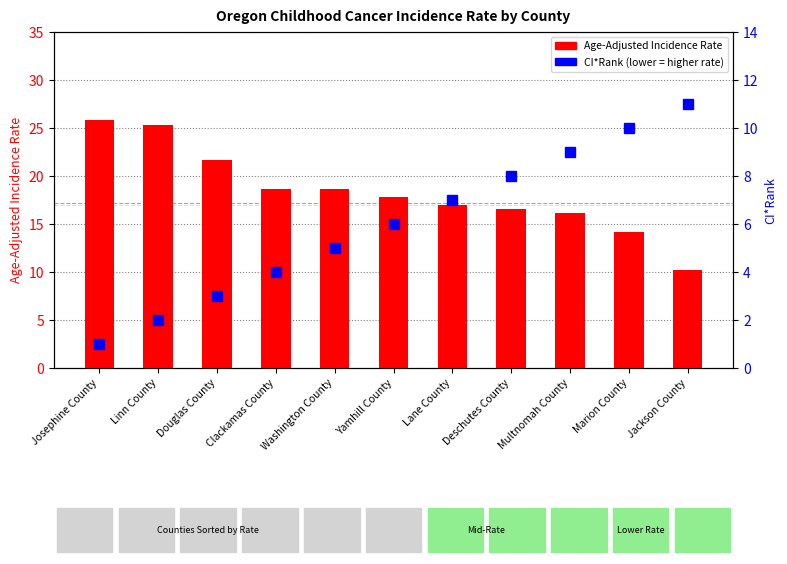

What is the spread (max minus min) of values at Washington County?

13.6